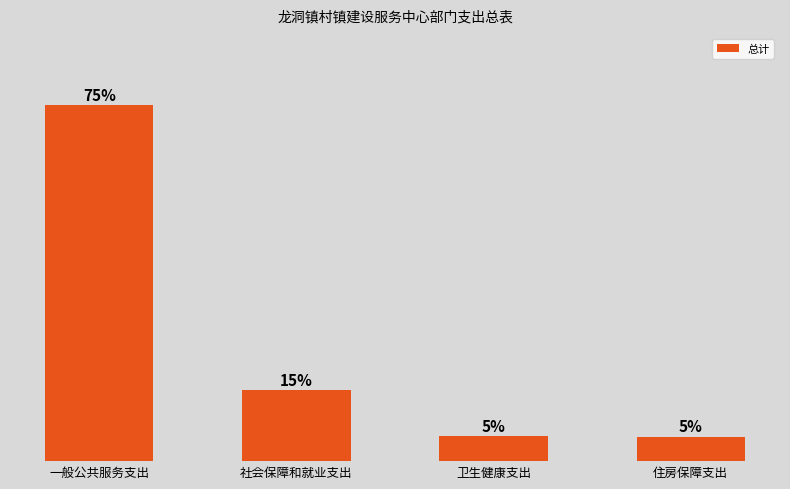

What is the label of the 2nd bar from the left?

社会保障和就业支出